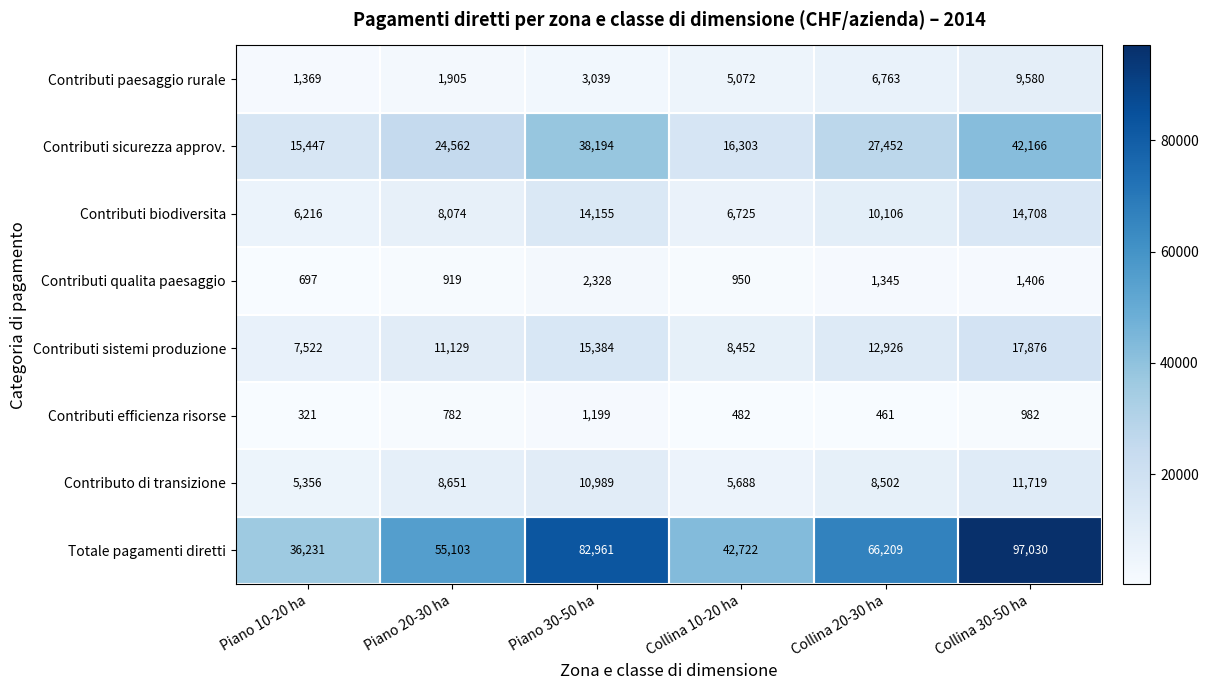

How many series are shown in this chart?

8